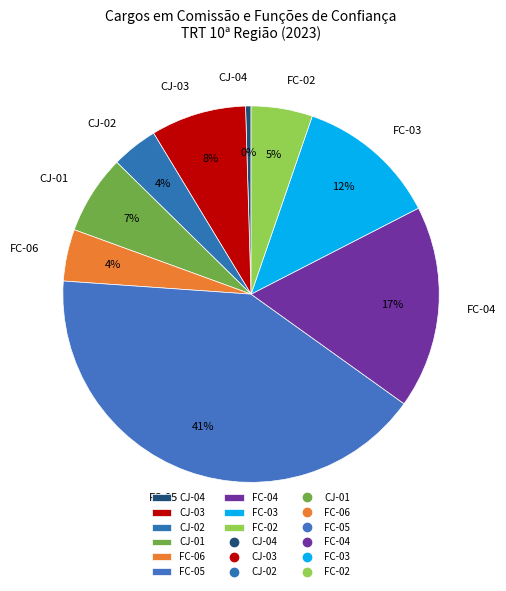

Which category has the biggest portion of the pie?

FC-05